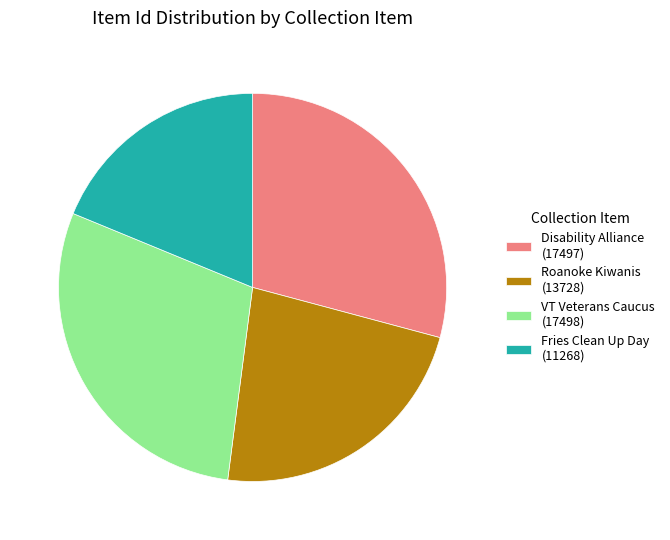

How many slices are in this pie chart?

4